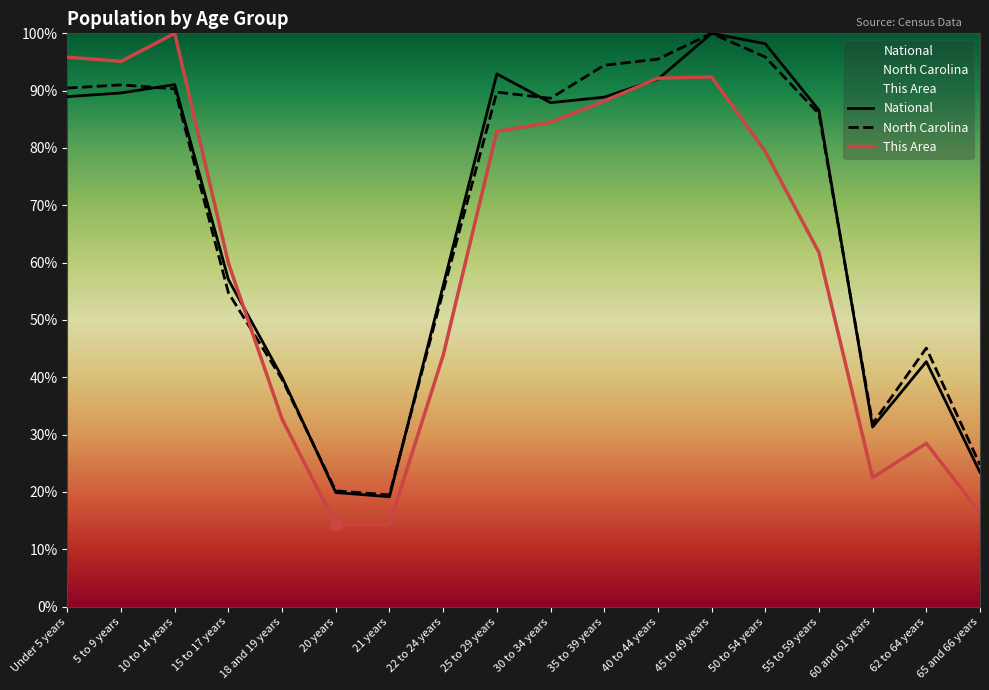

What is the total value across all series at 20 years?

54.4